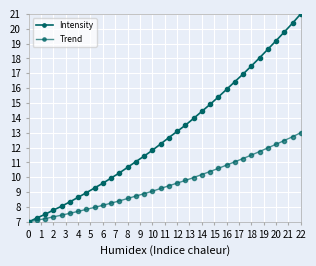

What is the sum of all Trend values?

325.3